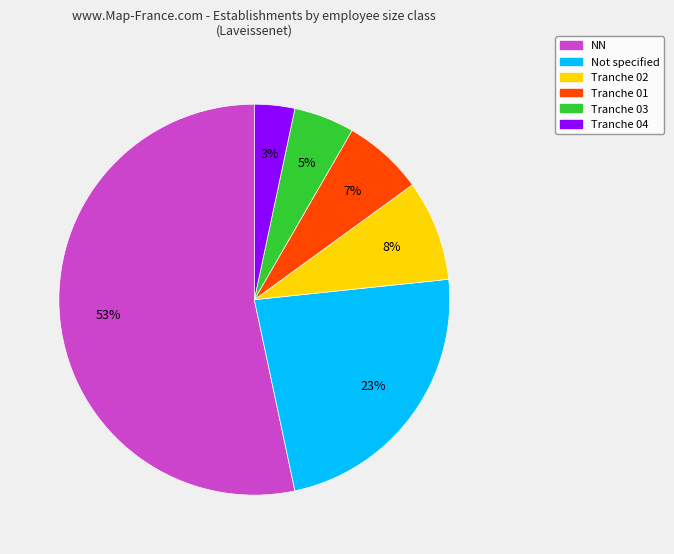

To the nearest percent, what is the average slice percentage?

17%